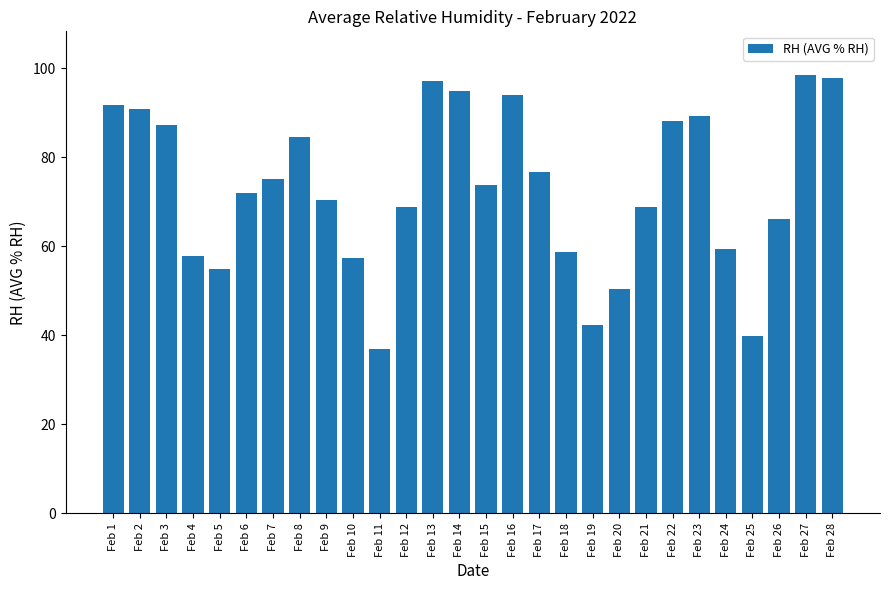

Are the bars horizontal?

No